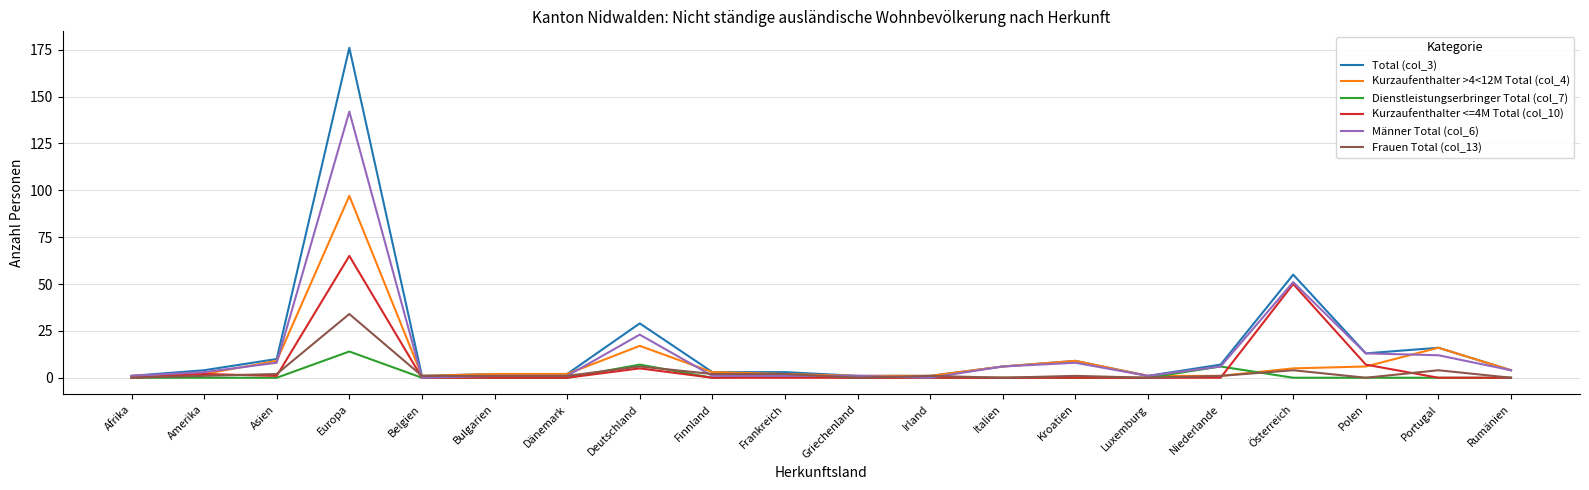

How many distinct data groups are displayed?

6